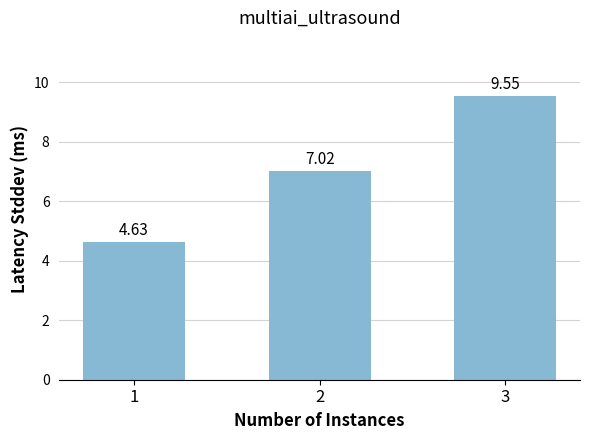

At which label is the value closest to 7?

2